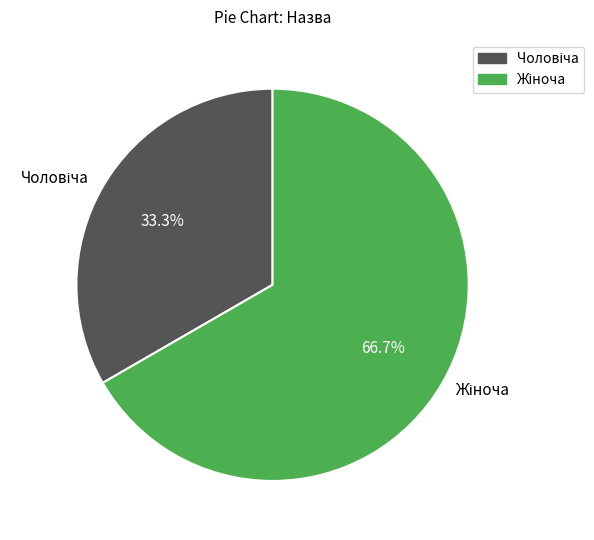

Does any single category account for the majority?

Yes